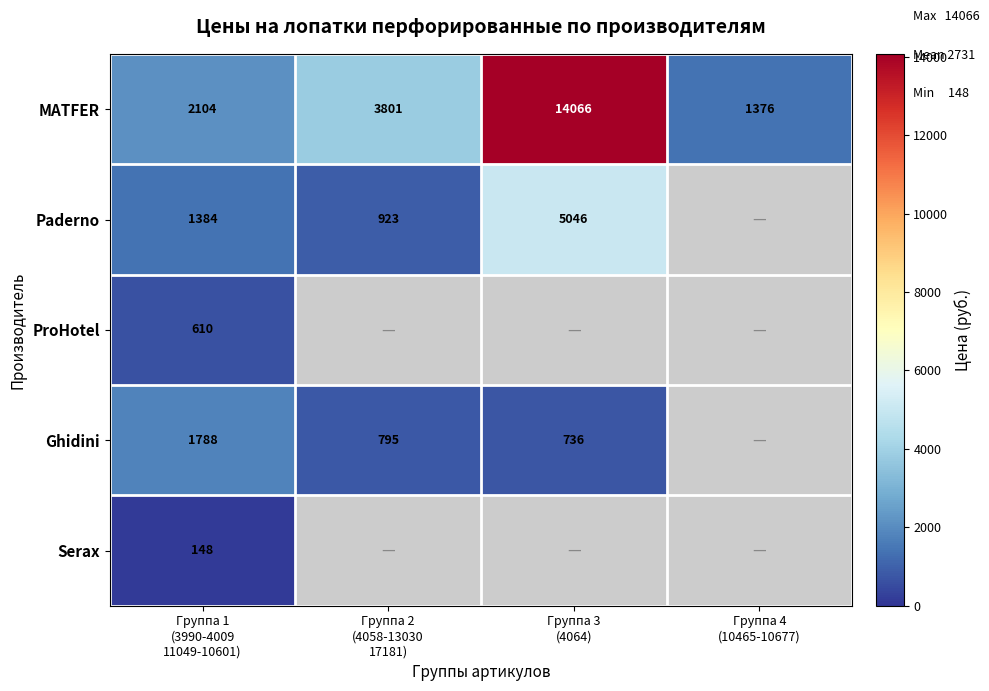

What is the sum of all MATFER values?

21347